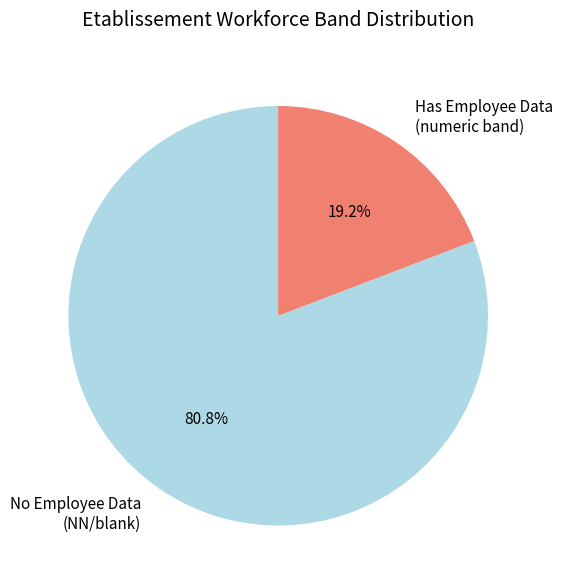

How many segments does this pie chart have?

2